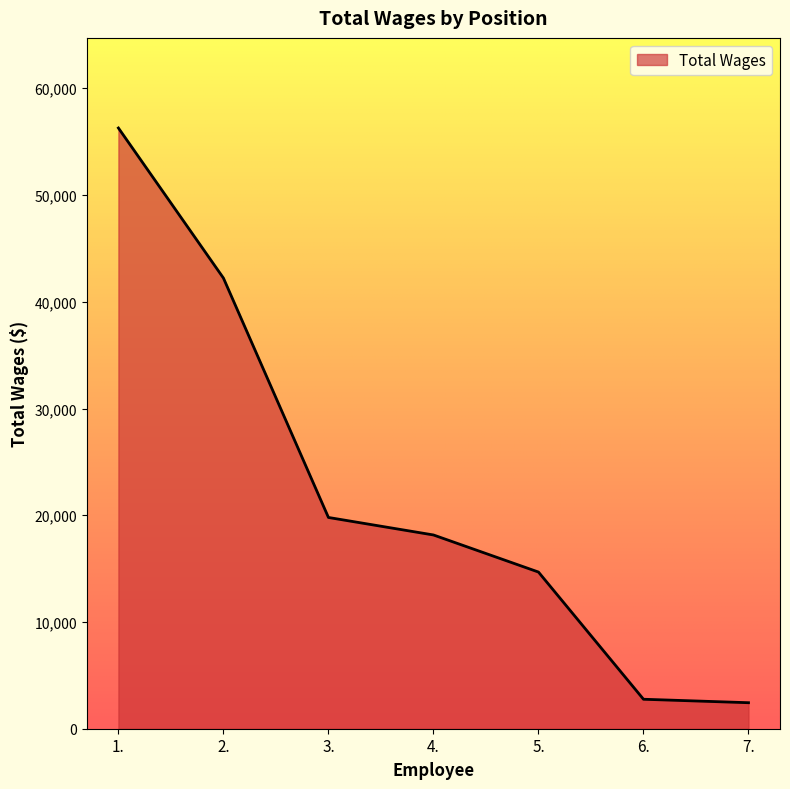

What position from the left is 6.?

6